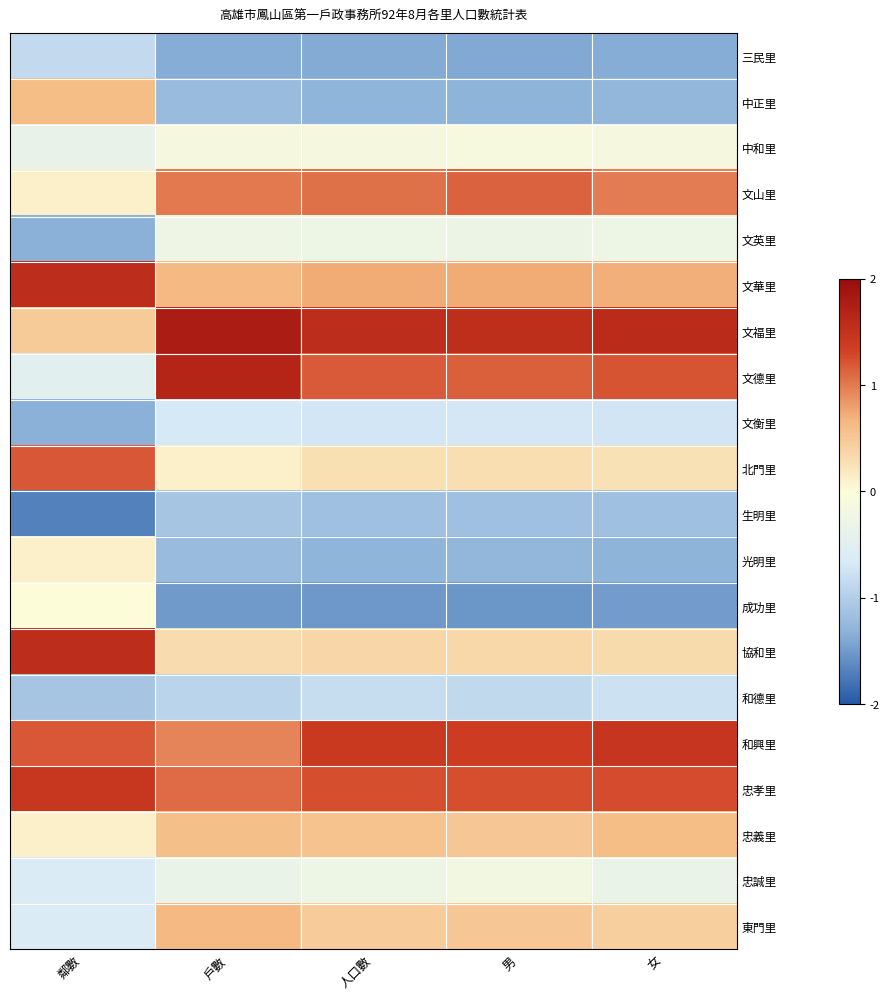

How many data points does each series have?

5